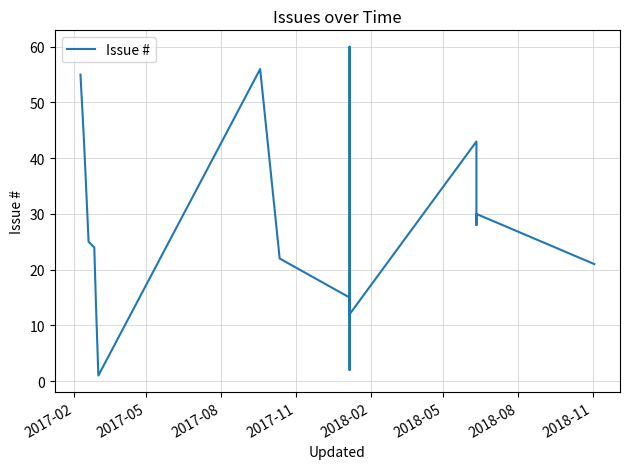

How many lines are shown in the chart?

1